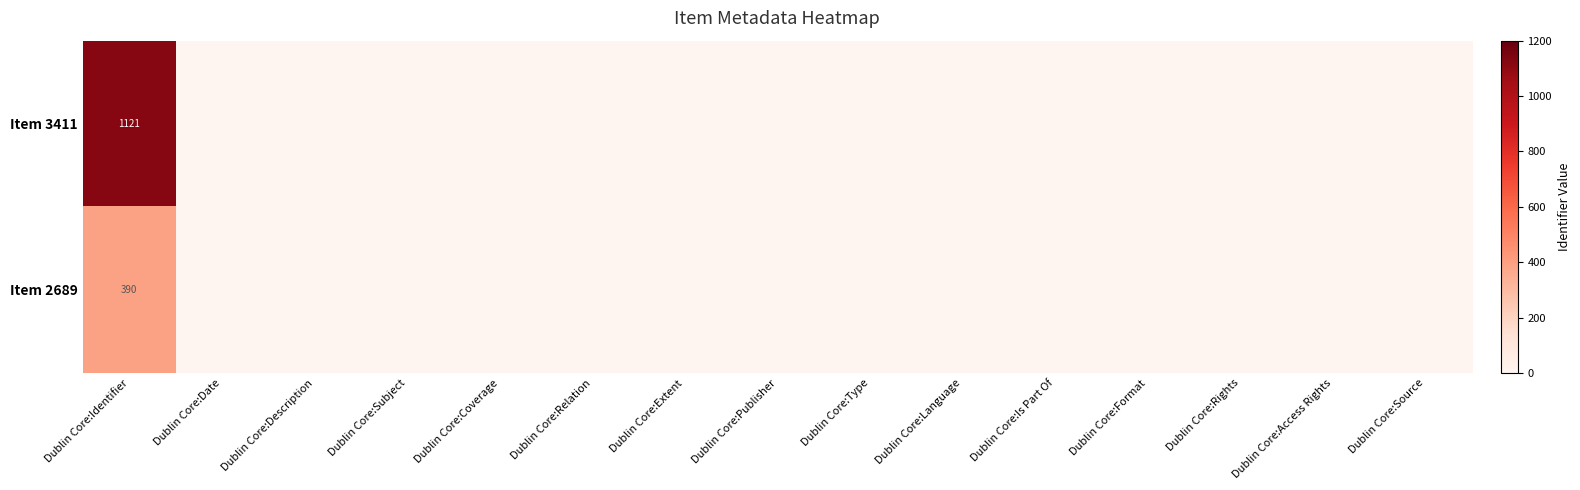

How many data points in Item 3411 are above 0?

1